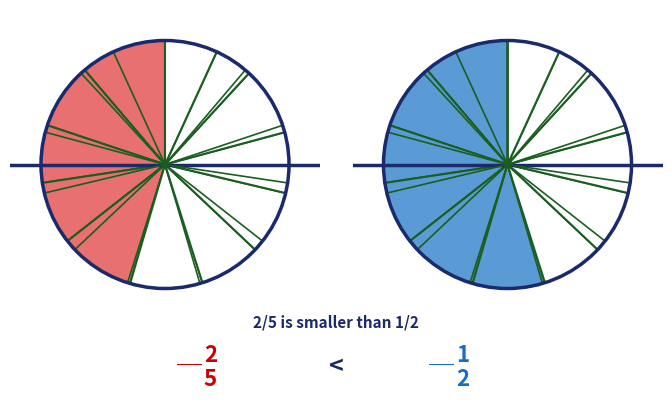

How many slices are in this pie chart?

12